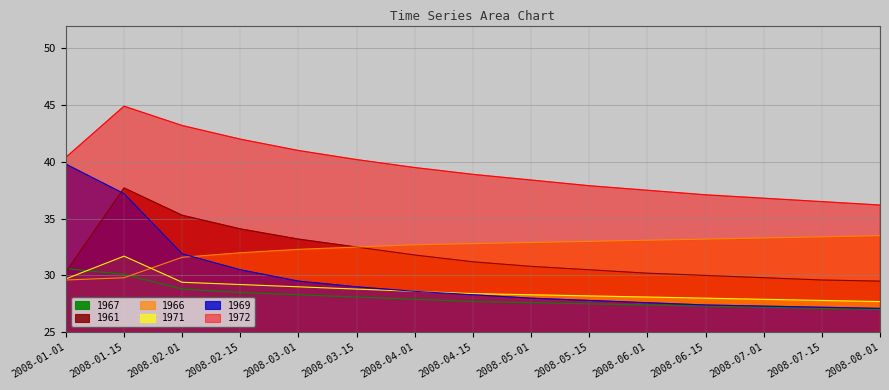

At which label is 1966 closest to 31?

2008-02-01